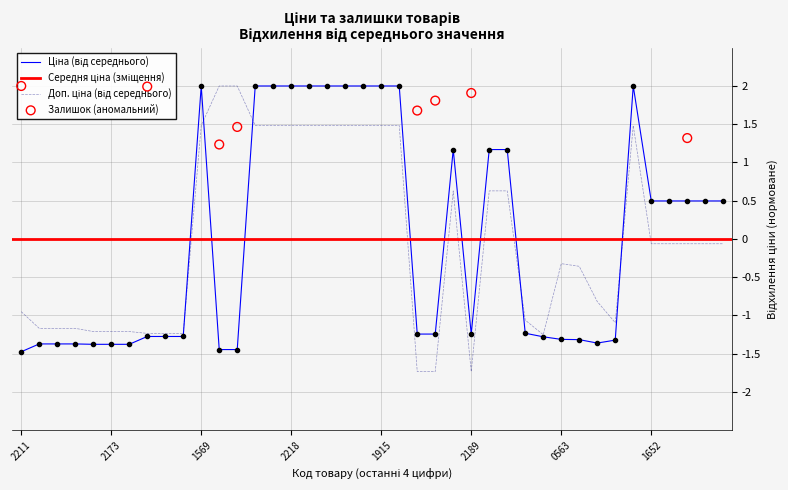

Which series reaches the maximum Y coordinate?

Ціна